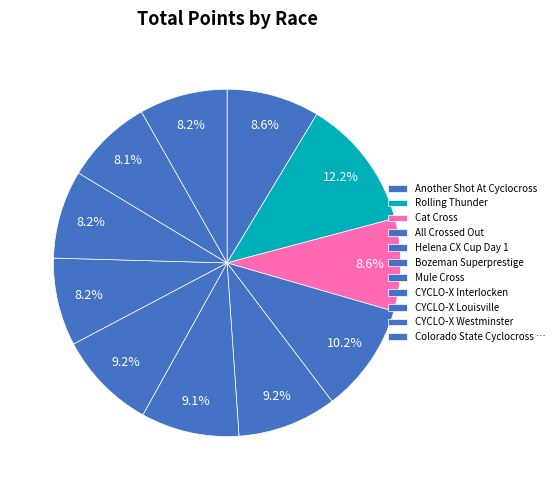

How many segments does this pie chart have?

11